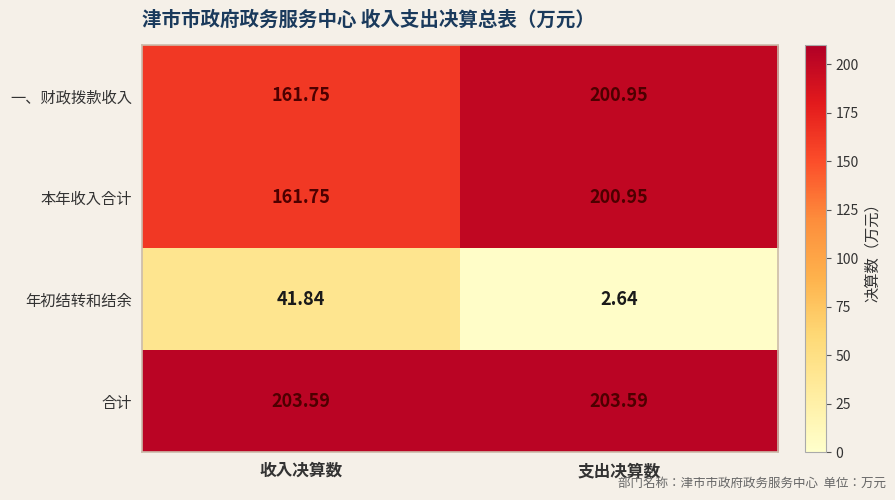

Where is 本年收入合计 nearest to the value 181?

收入决算数